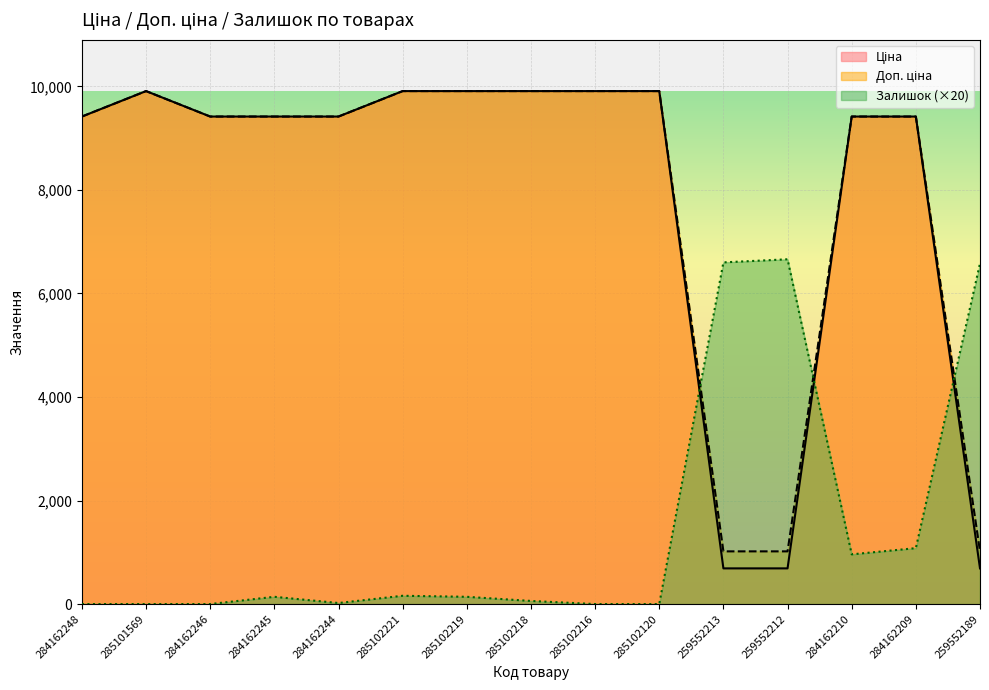

What is the spread (max minus min) of values at 285101569?

9908.5